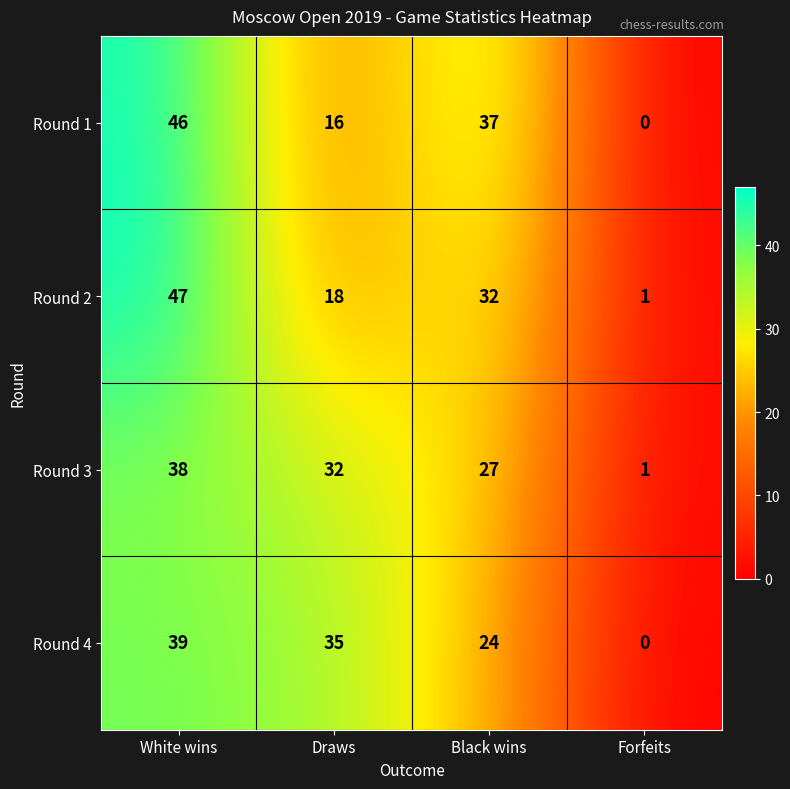

At how many categories does at least one series exceed 15?

3